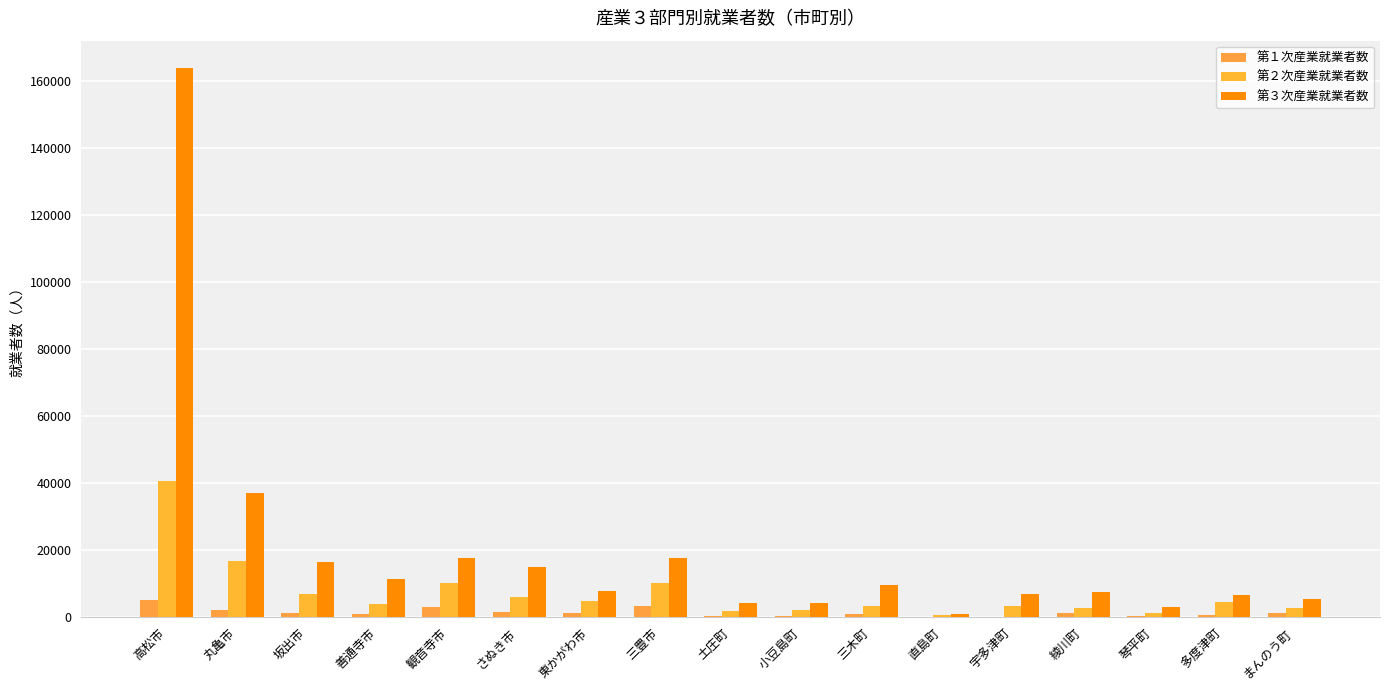

At which category does the chart reach its minimum across all series?

直島町